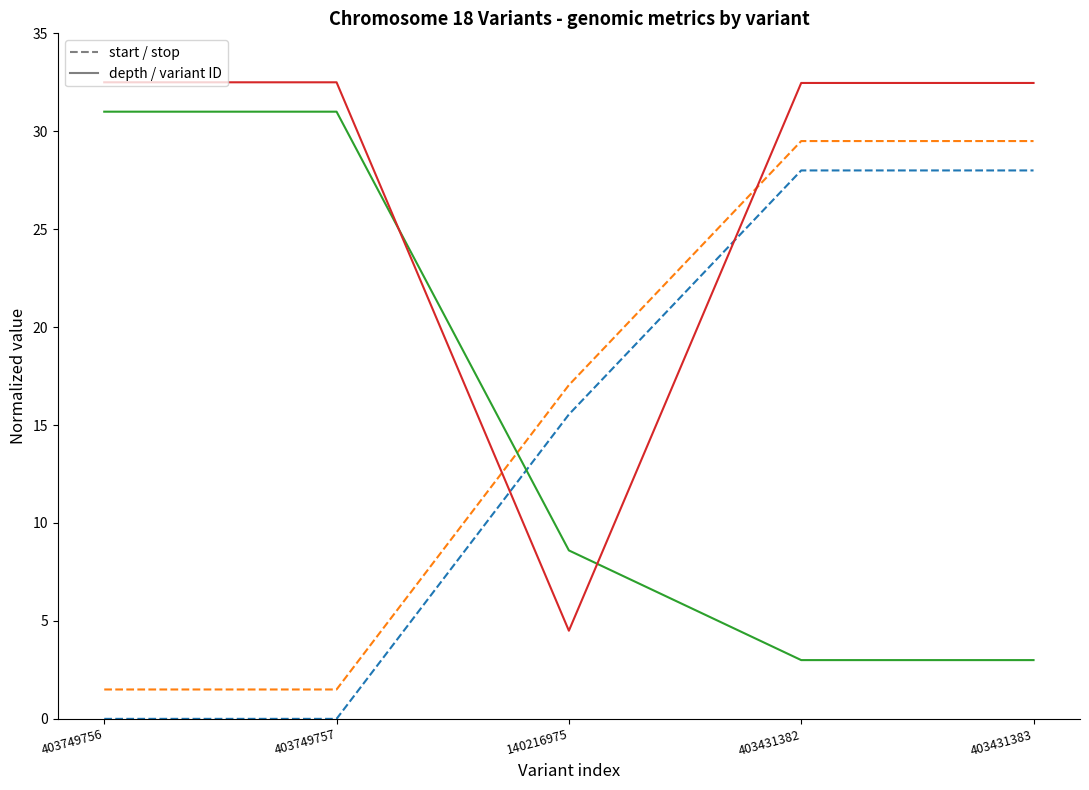

What is the spread (max minus min) of values at 140216975?

12.5